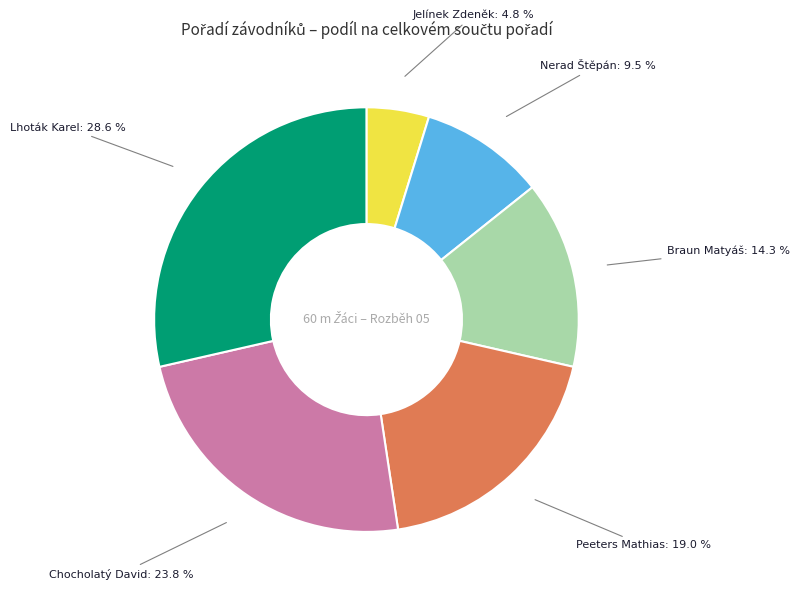

Count the number of slices in the pie.

6